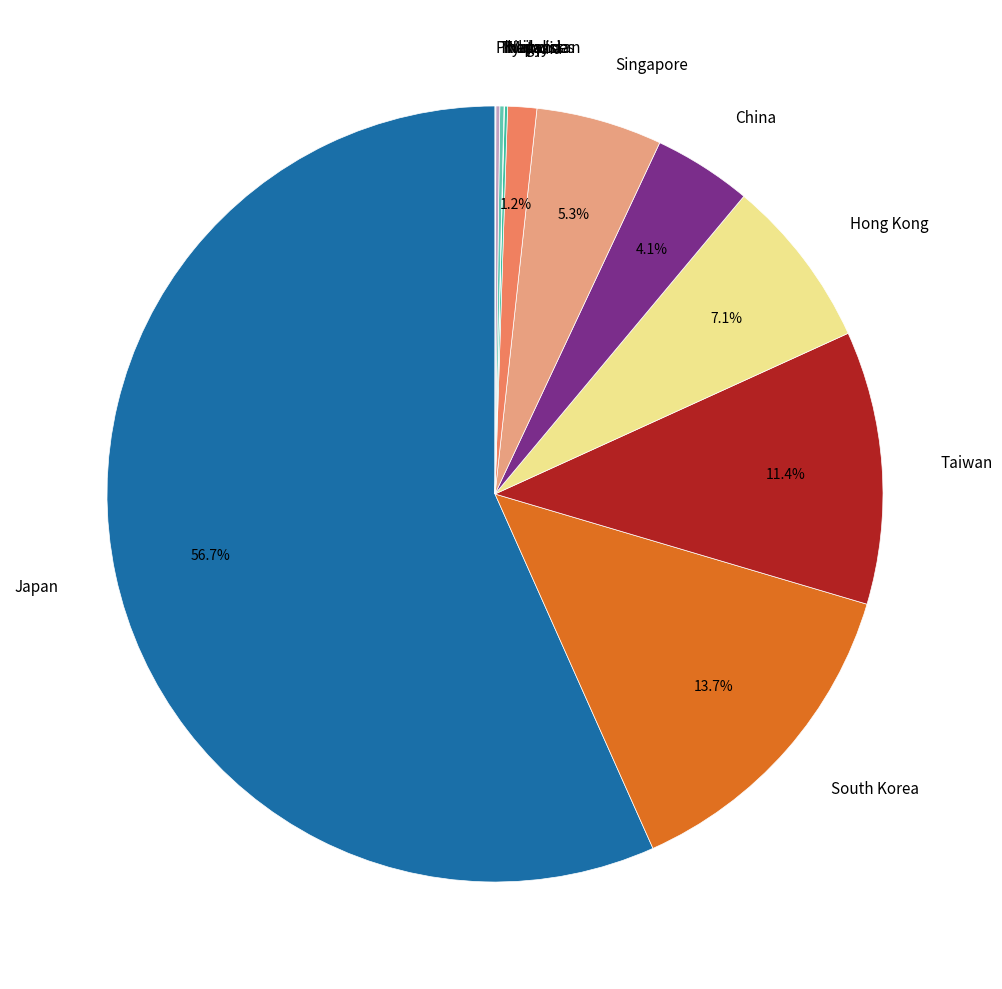

What is the largest slice in the pie chart?

Japan